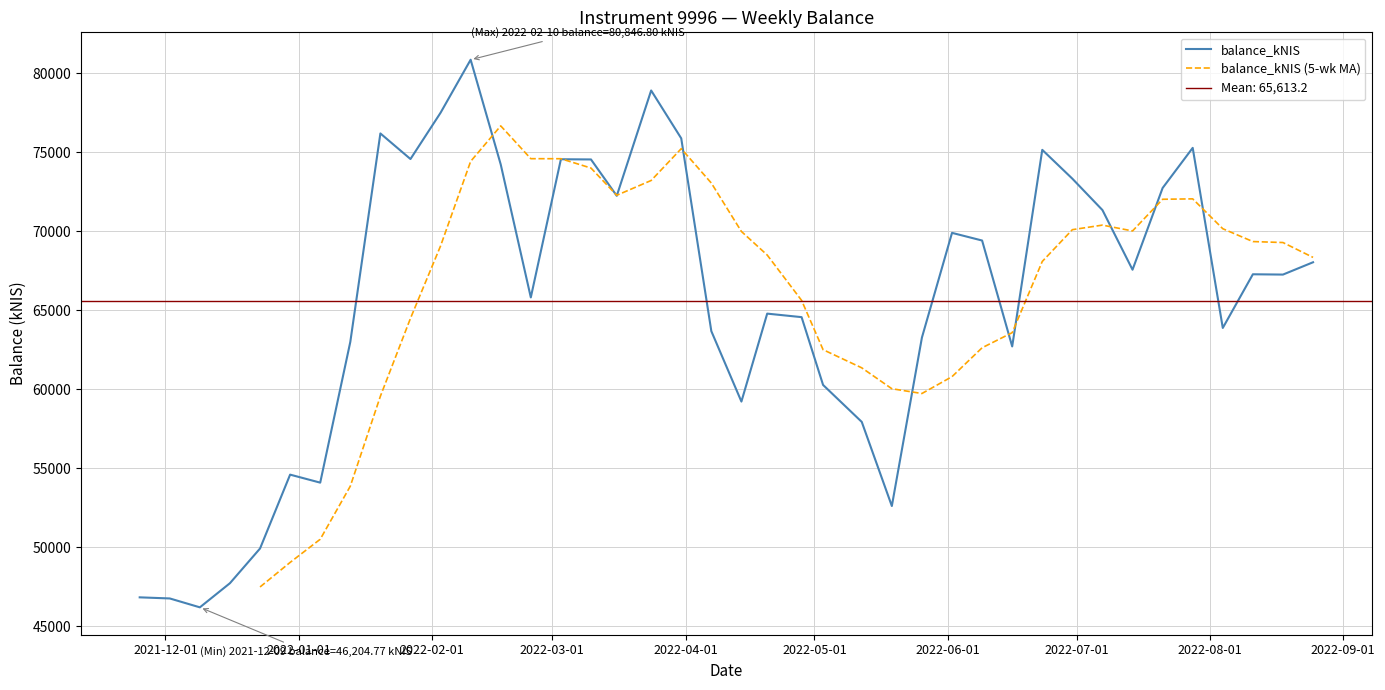

Reading left to right, what are all the values shown in this chart?

46837.1	46767.2	46204.8	47732.6	49927.2	54599.6	54093.0	62992.6	76183.1	74563.8	77490.7	80846.8	74221.3	65809.9	74550.5	74537.7	72237.4	78900.6	75871.4	63676.5	59221.5	64784.9	64562.2	60273.5	57935.3	52613.9	63272.9	69893.5	69409.2	62709.3	75144.8	73320.6	71335.8	67561.9	72731.9	75270.3	63879.0	67274.0	67254.8	68033.9